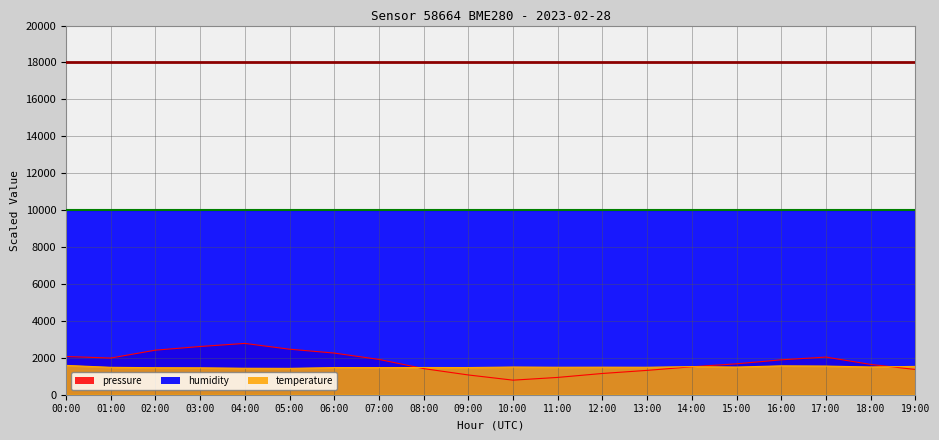

The value of max_line at 00:00 is 27752. True or false?

False